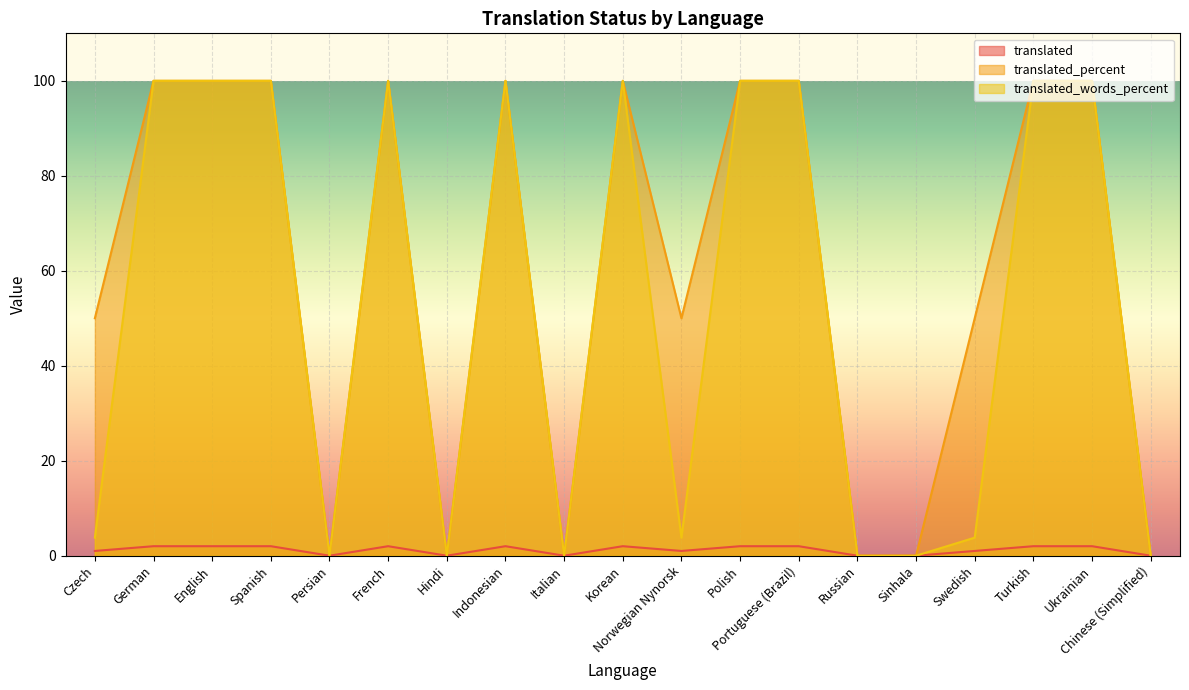

True or false: translated_percent has more than 1 interior local peaks.

True